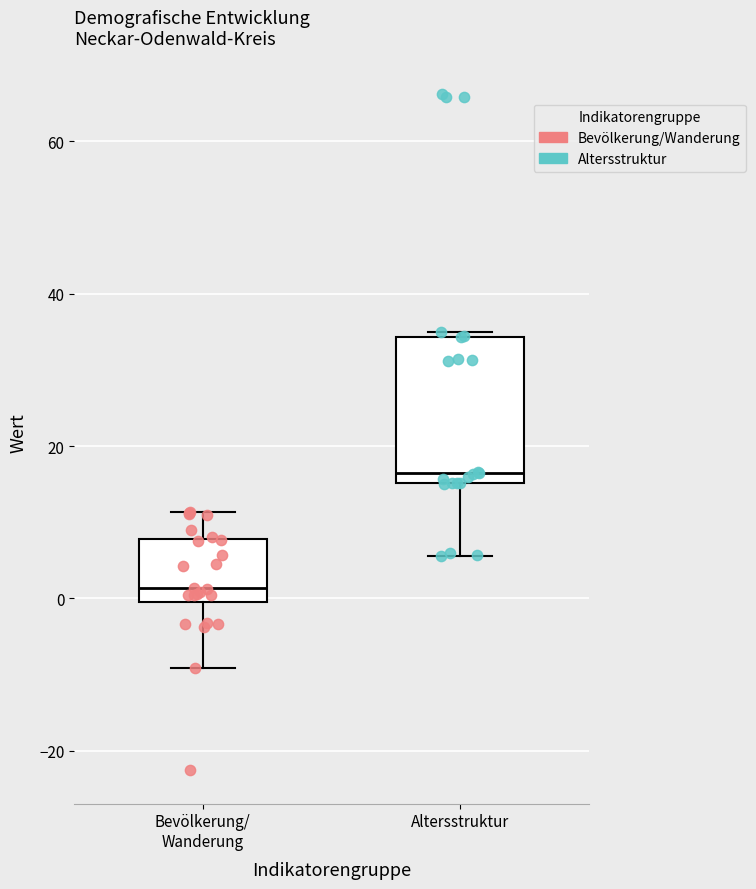

Comparing the boxes themselves (not the whiskers), which one is the tallest?

Altersstruktur